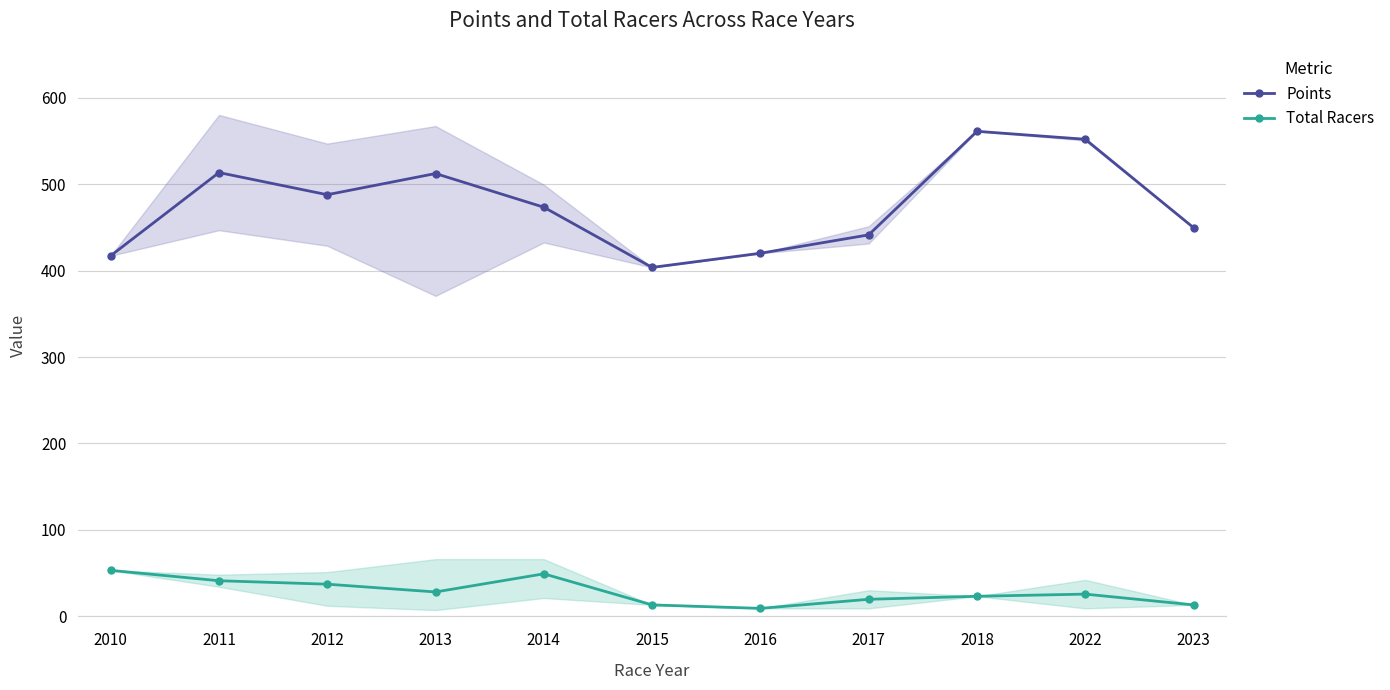

What is the minimum value shown in the chart?

9.0